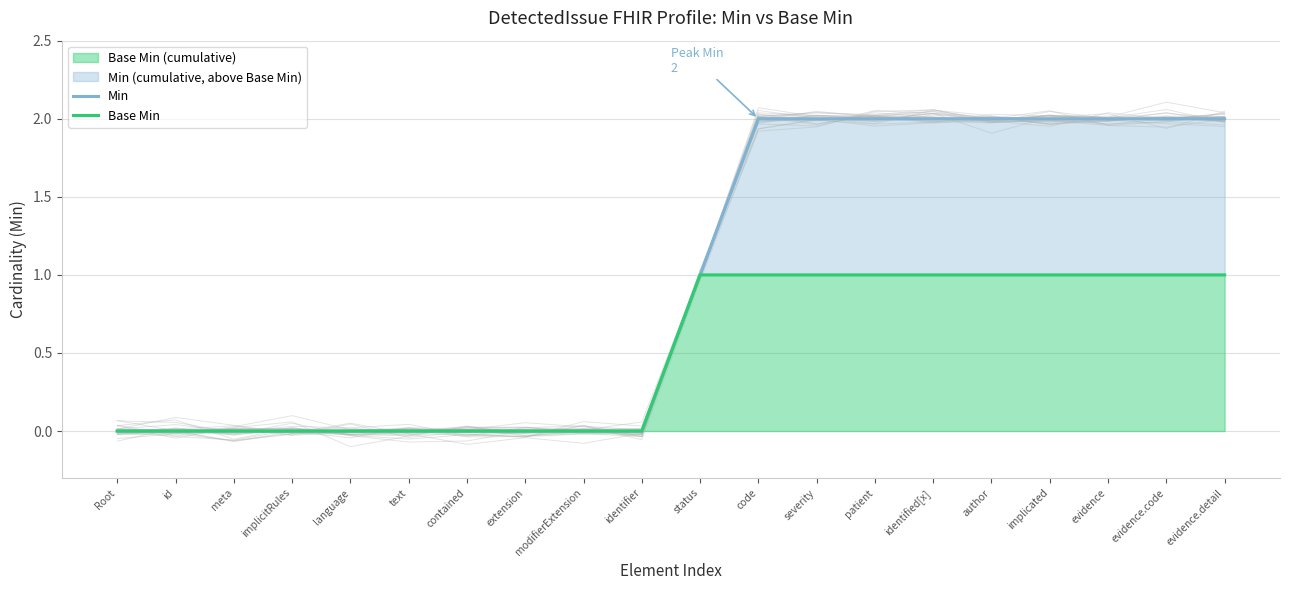

Reading right to left, extract all data points from this chart.

Min: 2	2	2	2	2	2	2	2	2	1	0	0	0	0	0	0	0	0	0	0
Base Min: 1	1	1	1	1	1	1	1	1	1	0	0	0	0	0	0	0	0	0	0